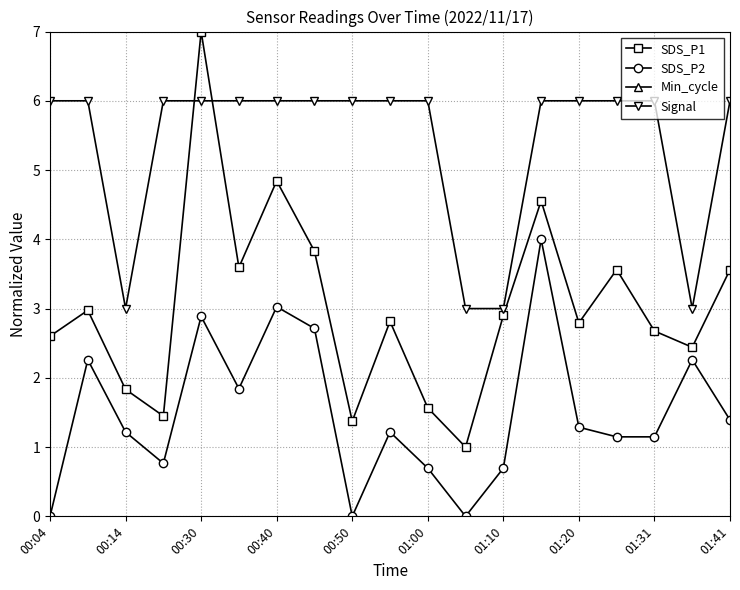

What is the lowest value of the Signal series?

3.0